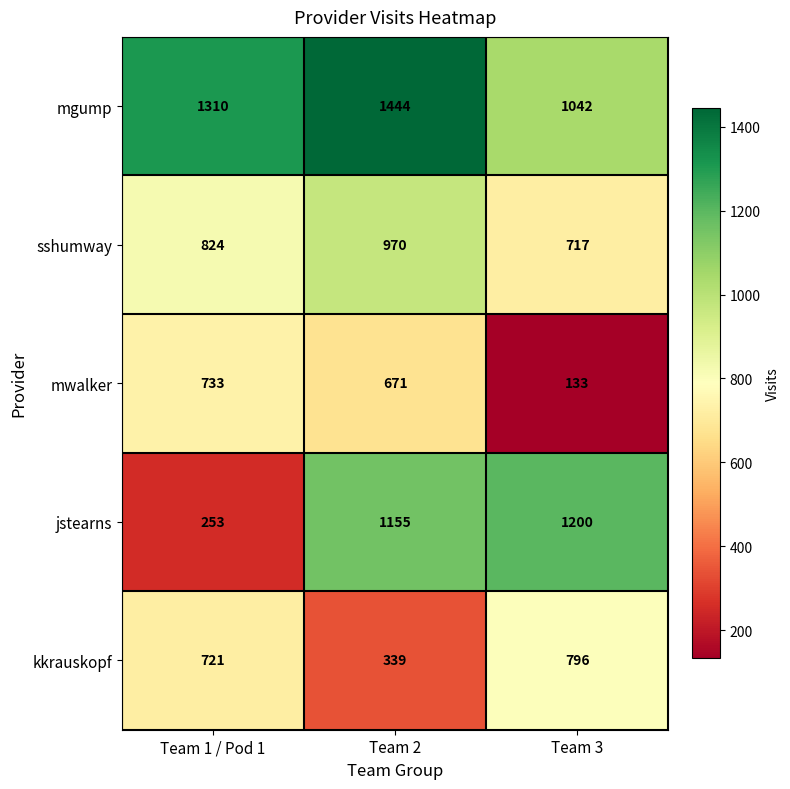

At Team 2, list the series in order from smallest to largest.

kkrauskopf, mwalker, sshumway, jstearns, mgump